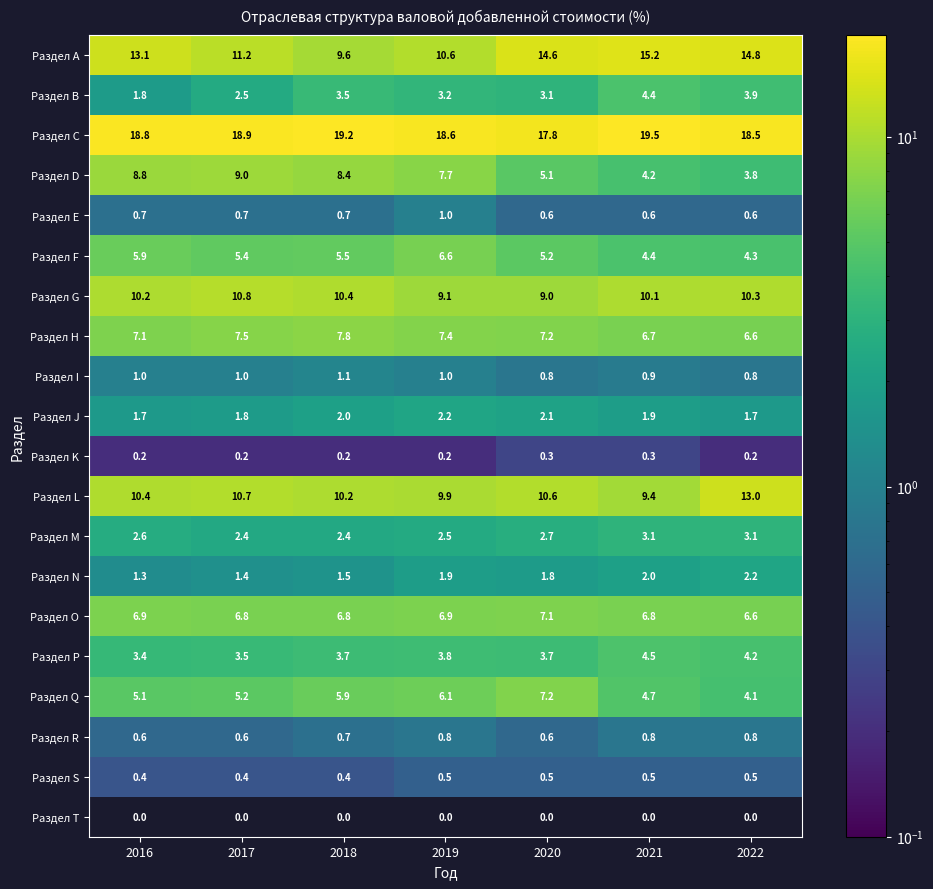

What is the total value across all series at 2016?

100.0